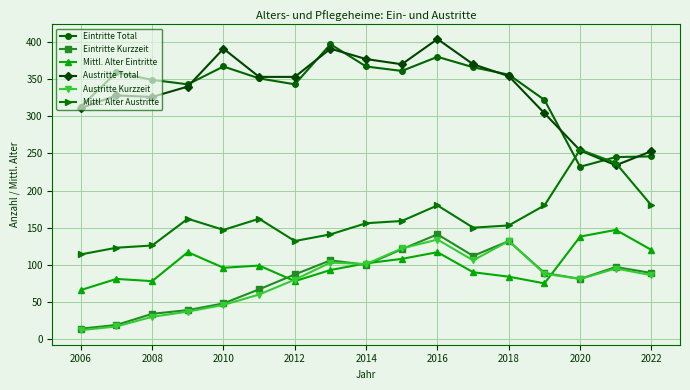

How many lines are shown in the chart?

6